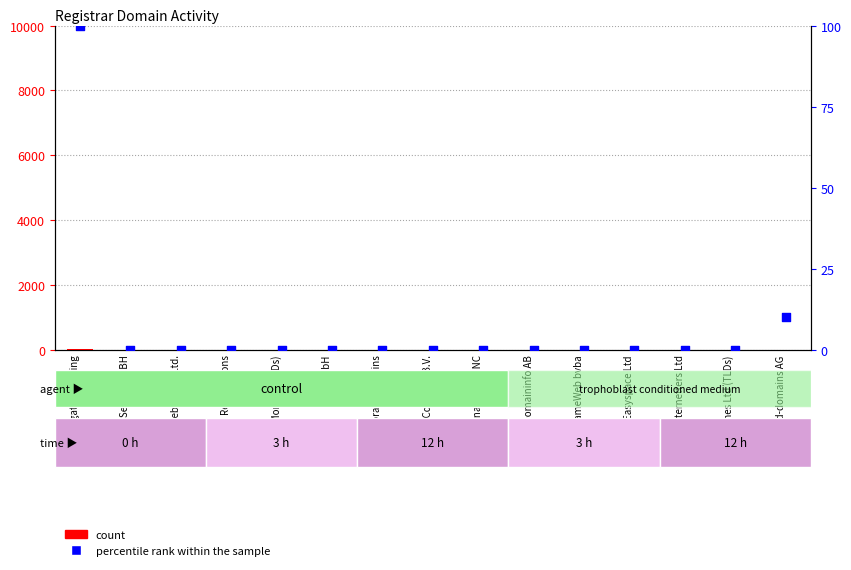

At how many categories does at least one series exceed 87?

1